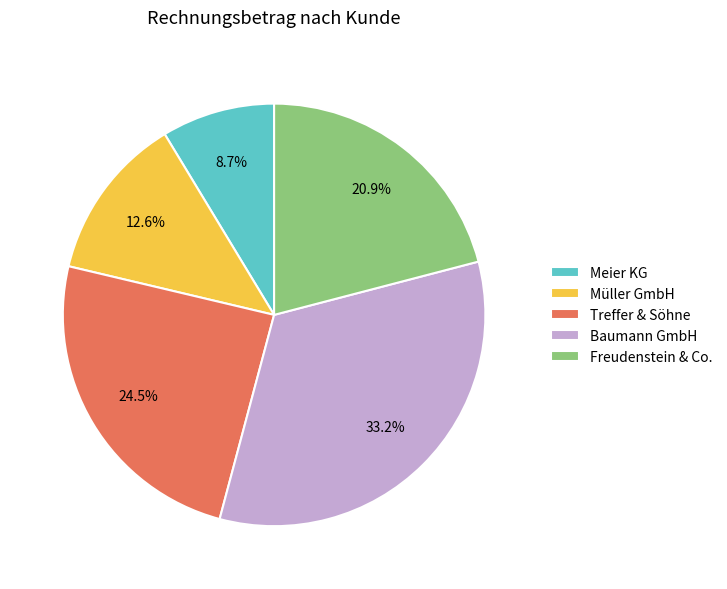

Rank the categories by value from highest to lowest.

Baumann GmbH, Treffer & Söhne, Freudenstein & Co., Müller GmbH, Meier KG